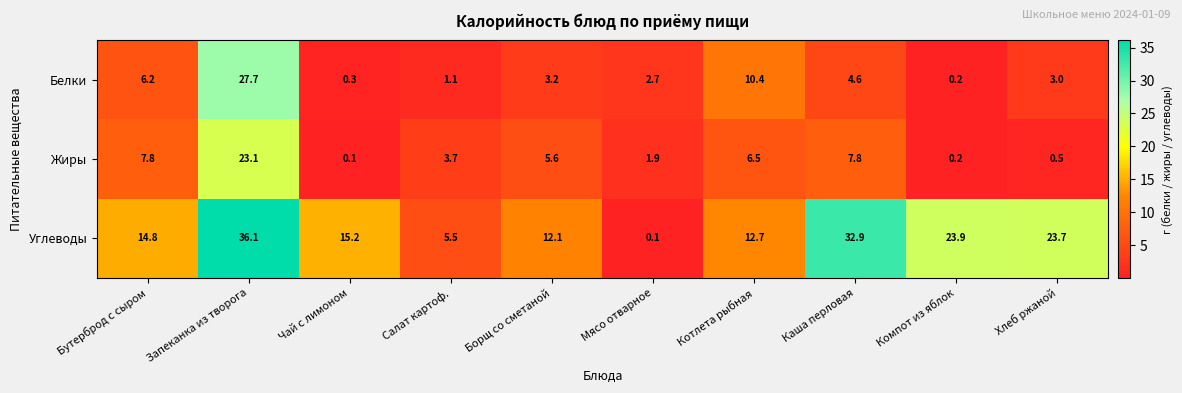

Where is Углеводы nearest to the value 18?

Чай с лимоном